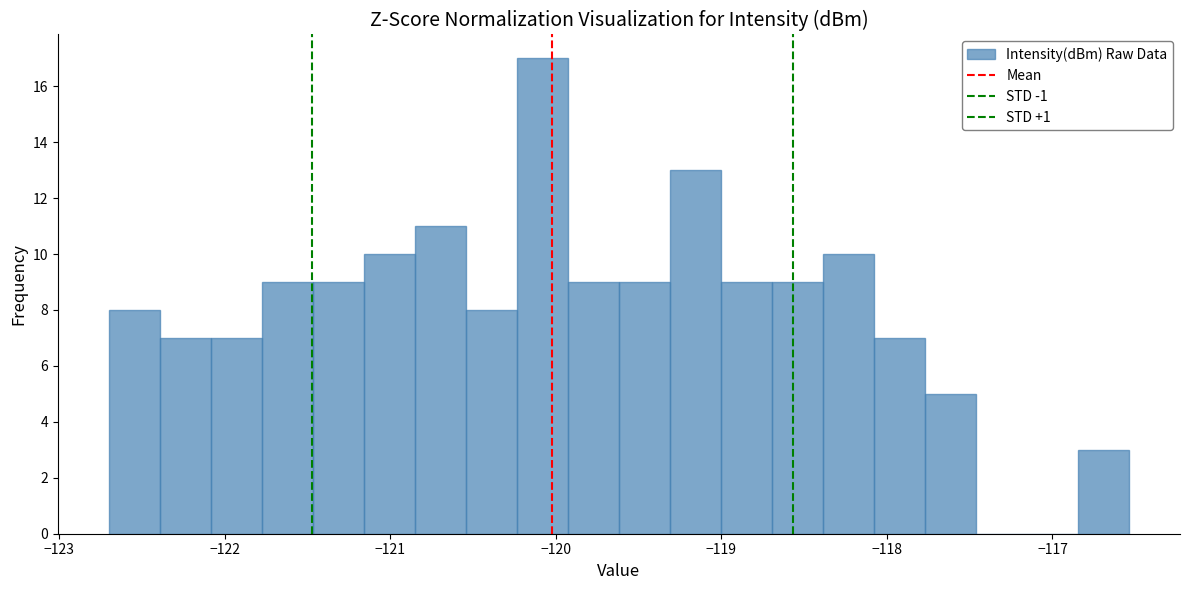

Read against the x-axis, roughly where is the centre of the tallest bar?

-120.1